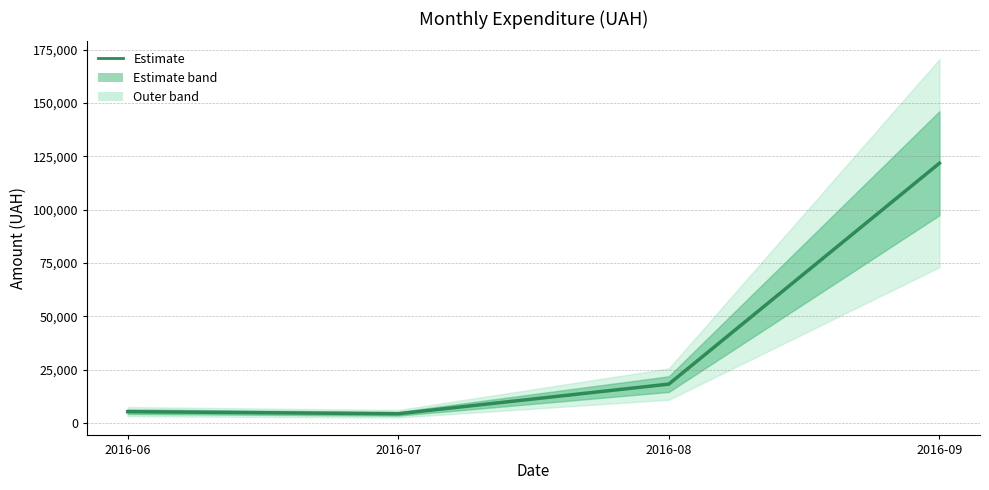

What is the difference between the values at 2016-06 and 2016-08?

12919.7